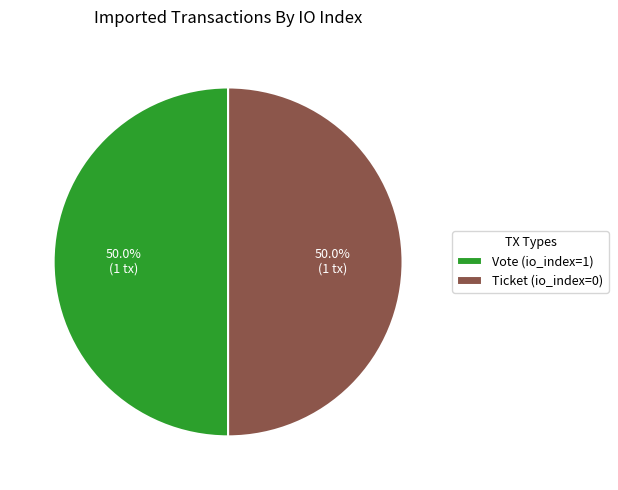

To the nearest percent, what is the combined percentage of Ticket (io_index=0) and Vote (io_index=1)?

100%